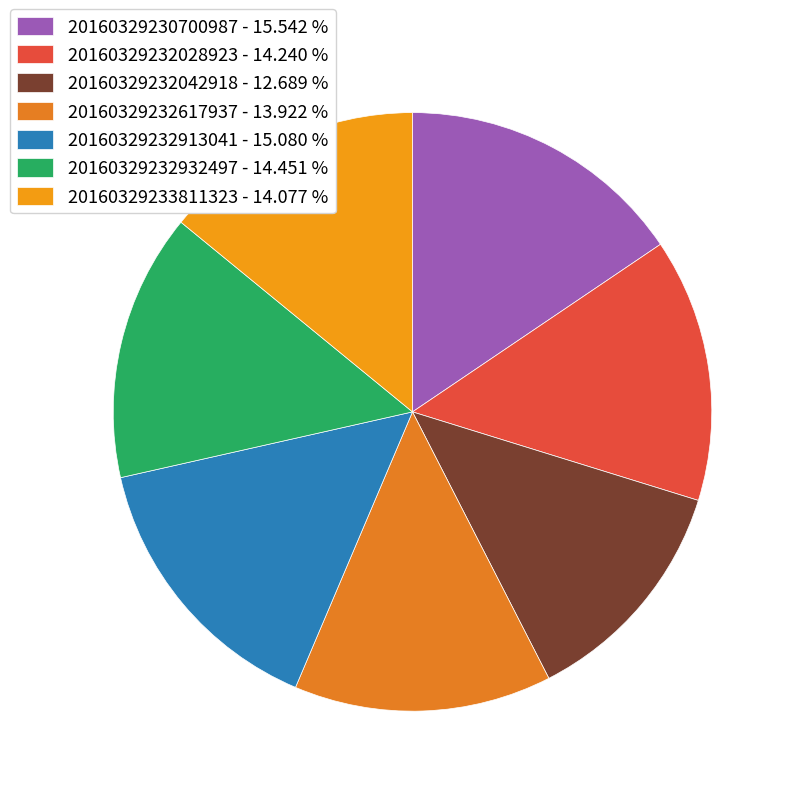

How many slices are in this pie chart?

7